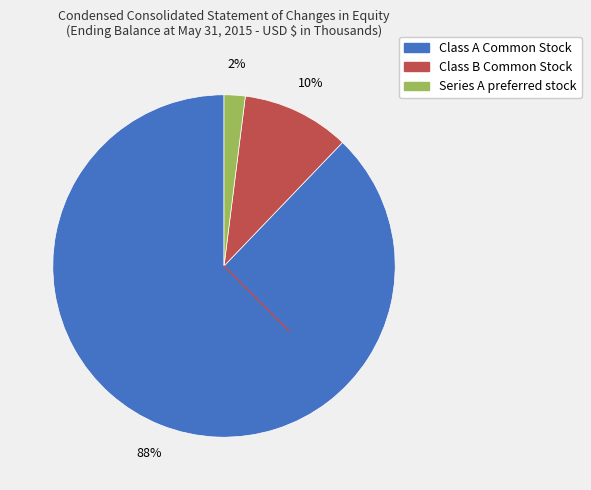

How many slices are in this pie chart?

3